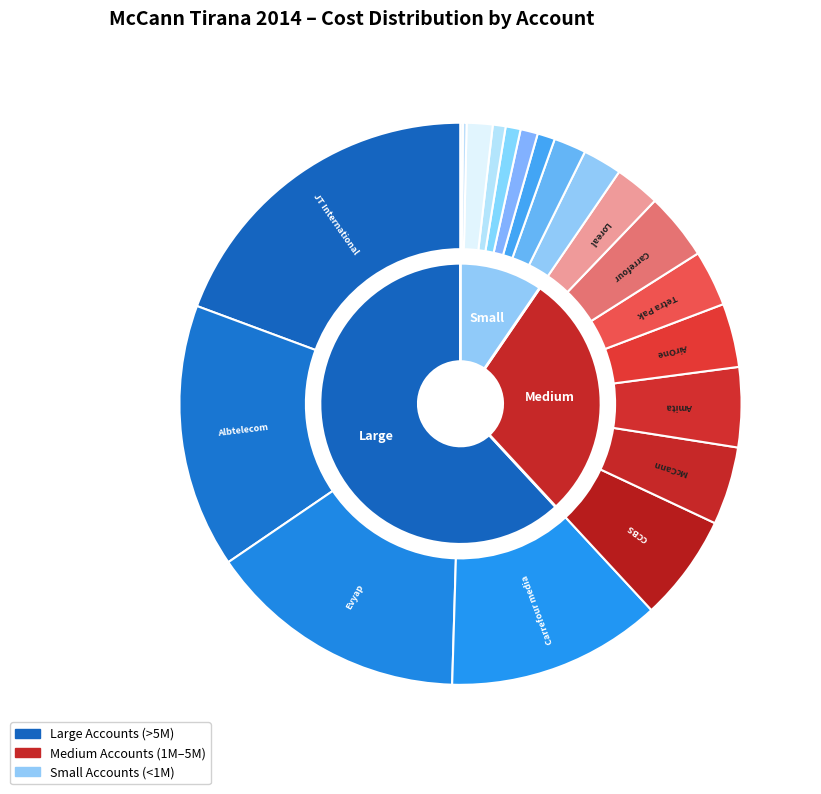

True or false: Albtelecom cost accounts for 23% of the total.

False